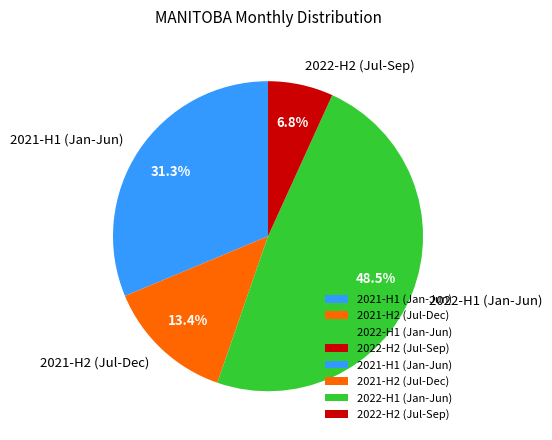

What is the largest slice in the pie chart?

2022-H1 (Jan-Jun)